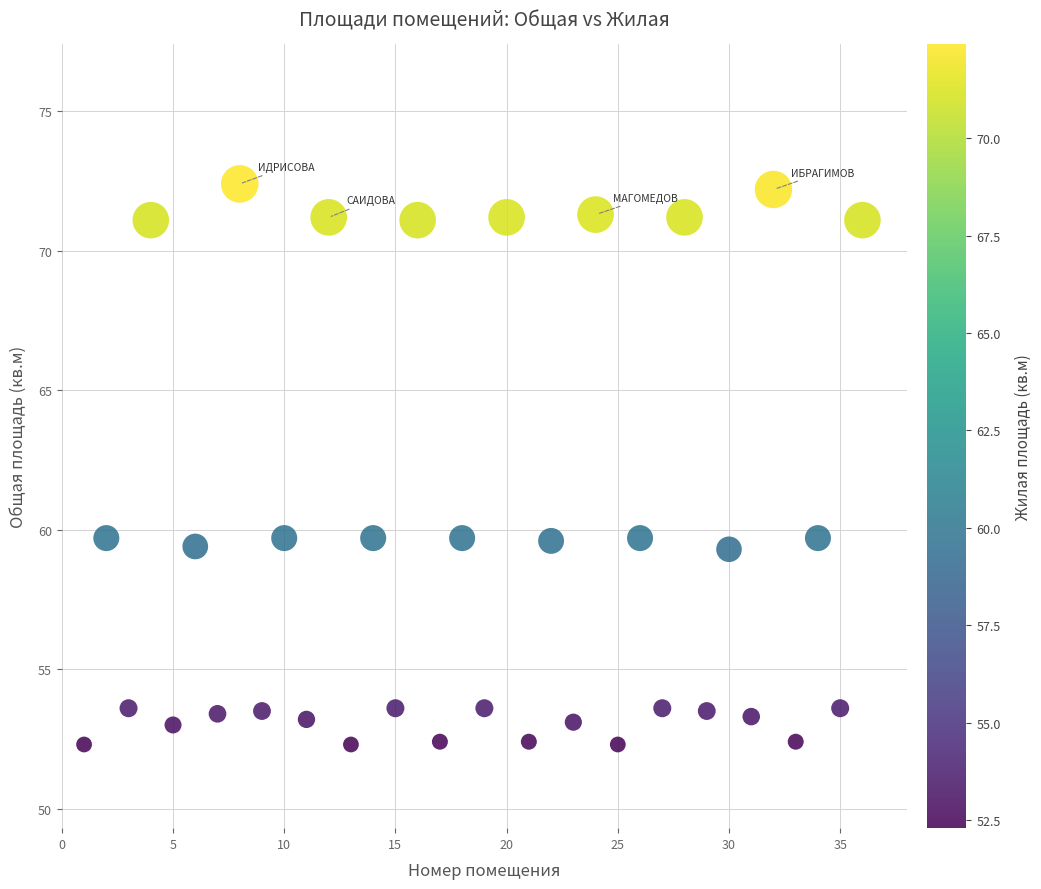

What is the range of X values (max minus min)?

35.0